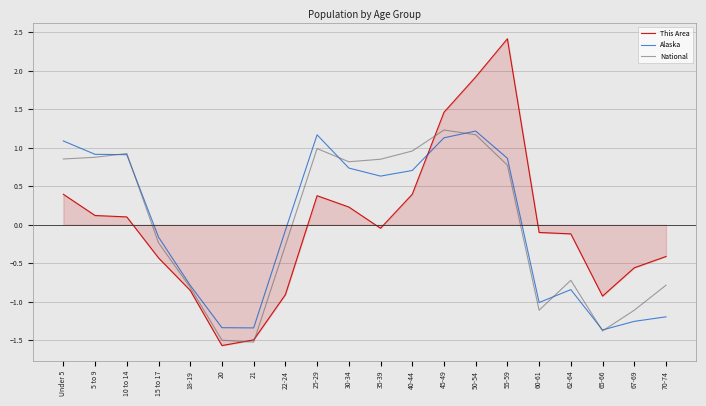

At which category is the sum across all series the highest?

50-54